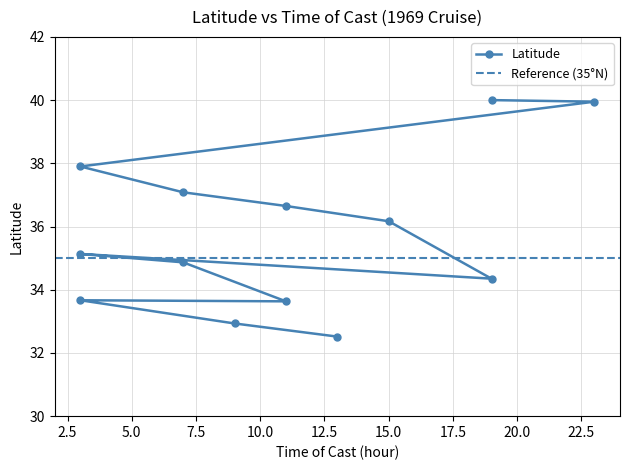

How many interior local valleys (lower than both neighbors) does the data have?

2